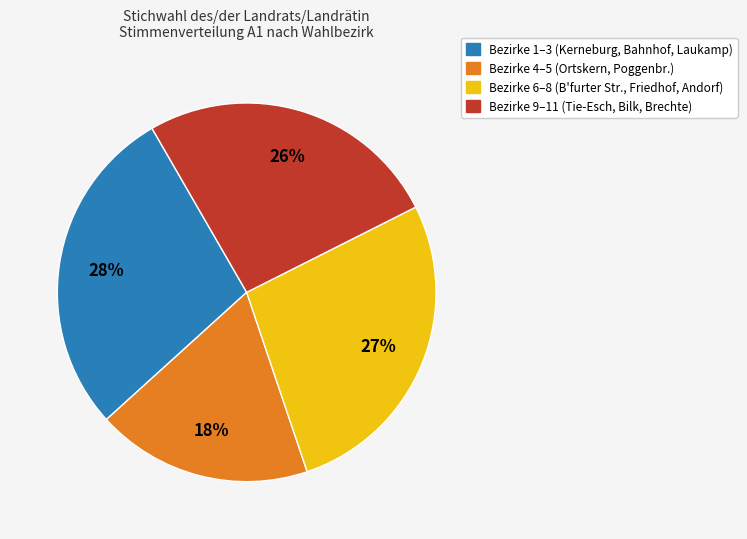

Is there any slice that represents more than half of the pie?

No